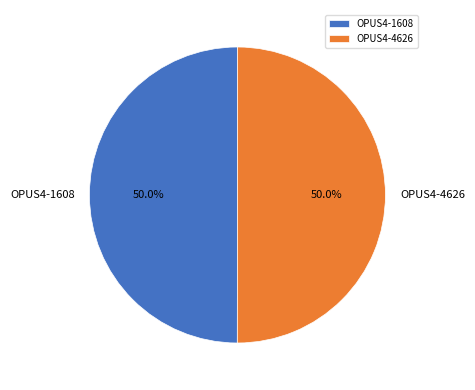

What is the ratio of the value at OPUS4-1608 to the value at OPUS4-4626?

1.0